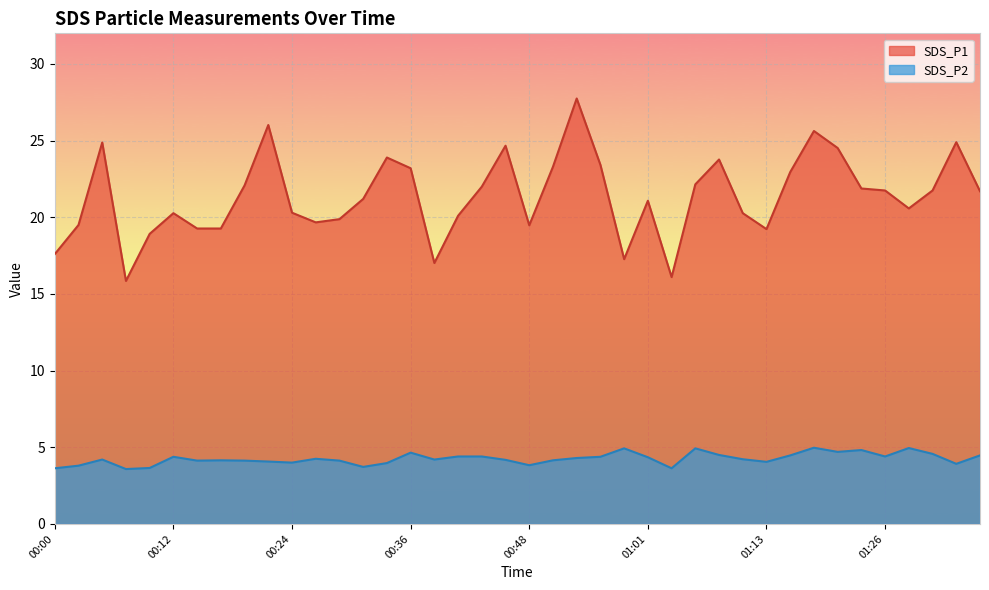

True or false: SDS_P1 and SDS_P2 cross at least once.

False